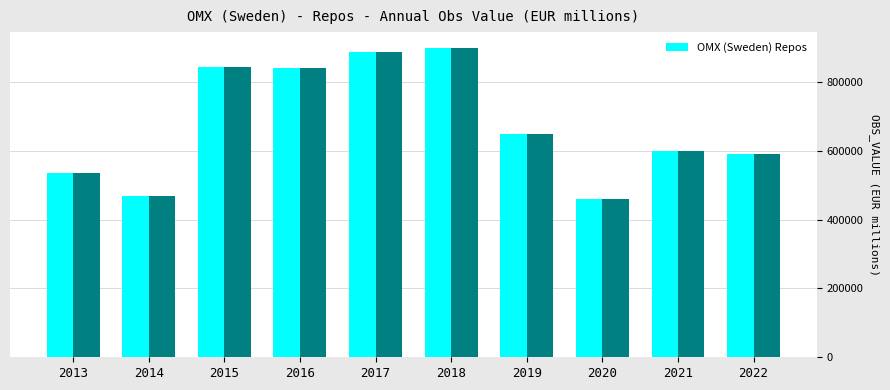

How many values are below 647068?

5